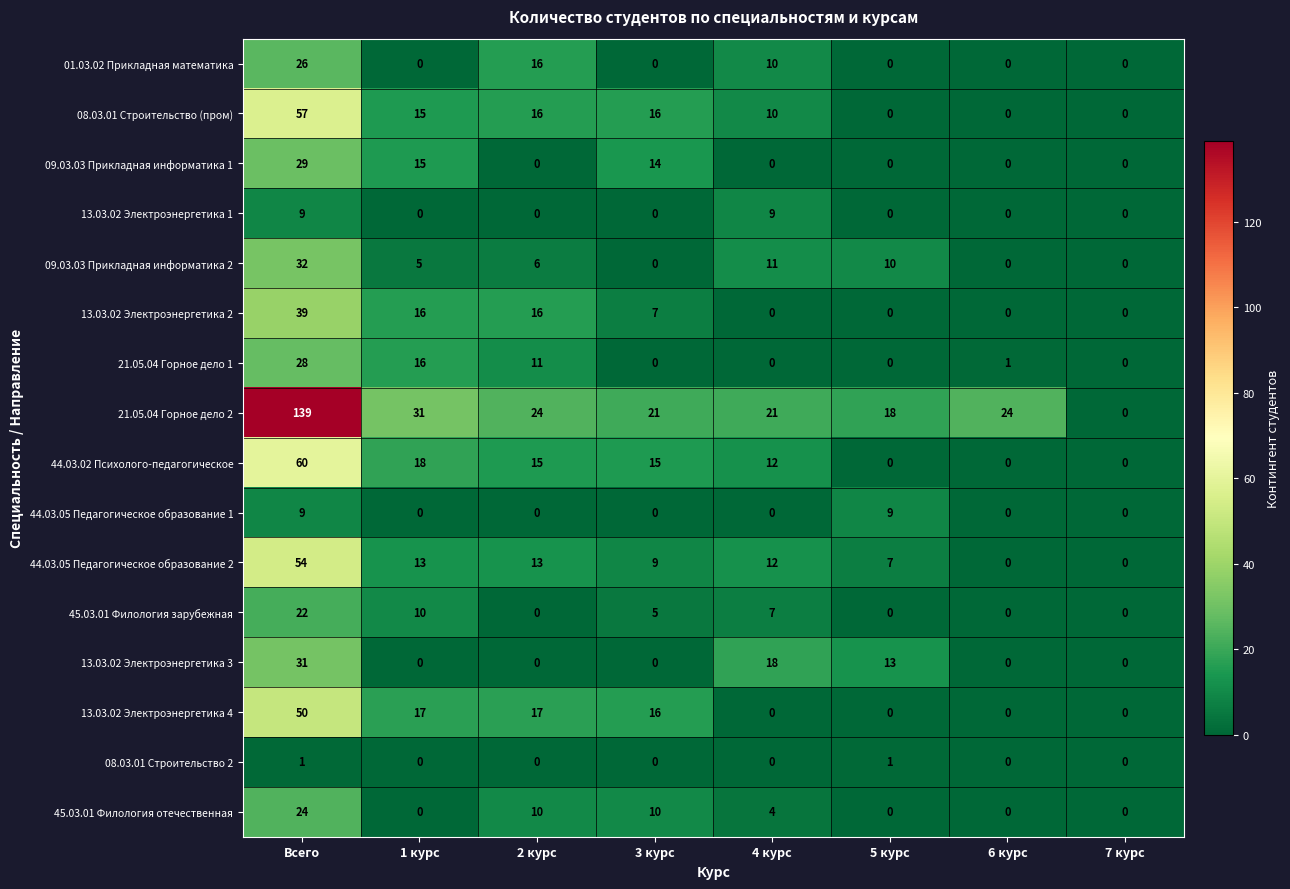

Which series changed the most between 4 курс and 5 курс?

44.03.02 Психолого-педагогическое